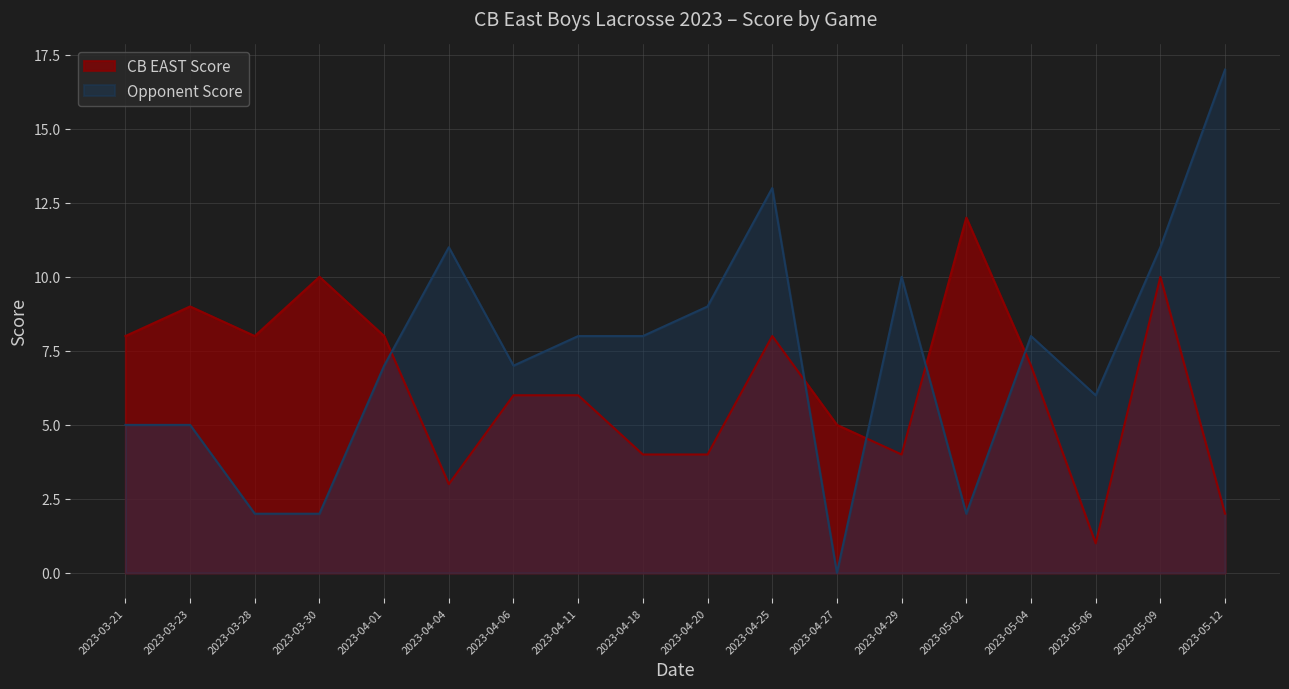

What position from the right is 2023-04-29?

6